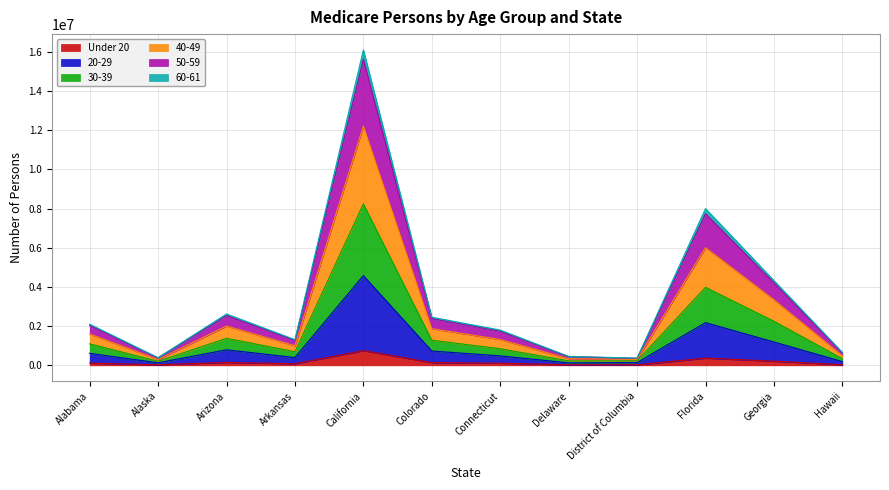

True or false: Under 20 has a value of 751255 at California.

True